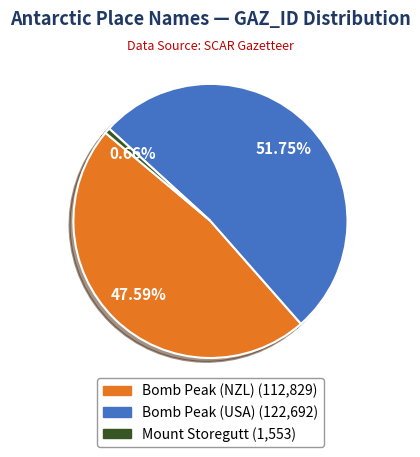

Does Bomb Peak (NZL) account for over 50% of the chart?

No